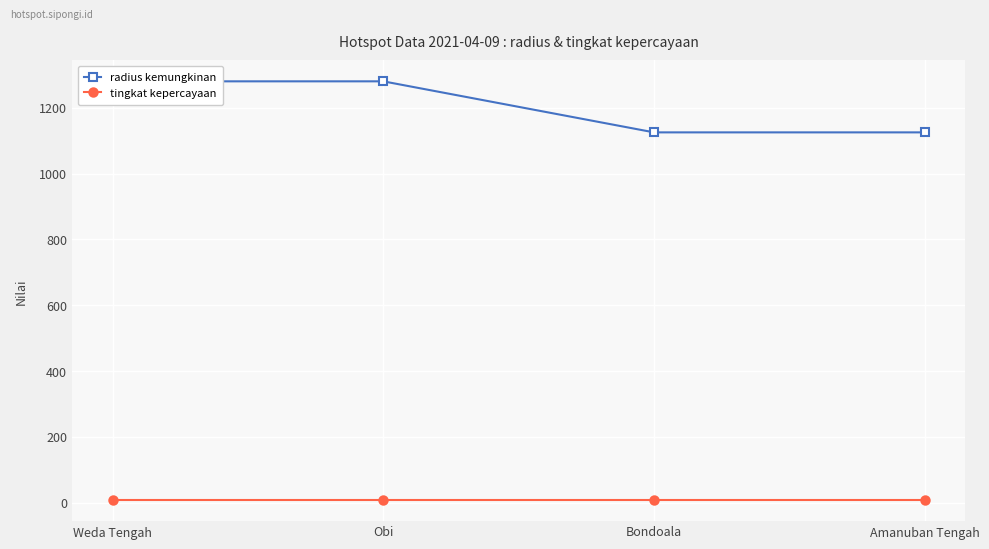

Reading right to left, transcribe all the data shown in this chart.

radius kemungkinan: 1125	1125	1280	1280
tingkat kepercayaan: 8	8	8	8